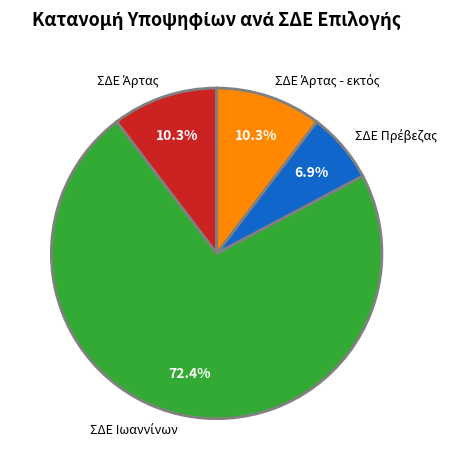

Is there a majority slice in this chart?

Yes